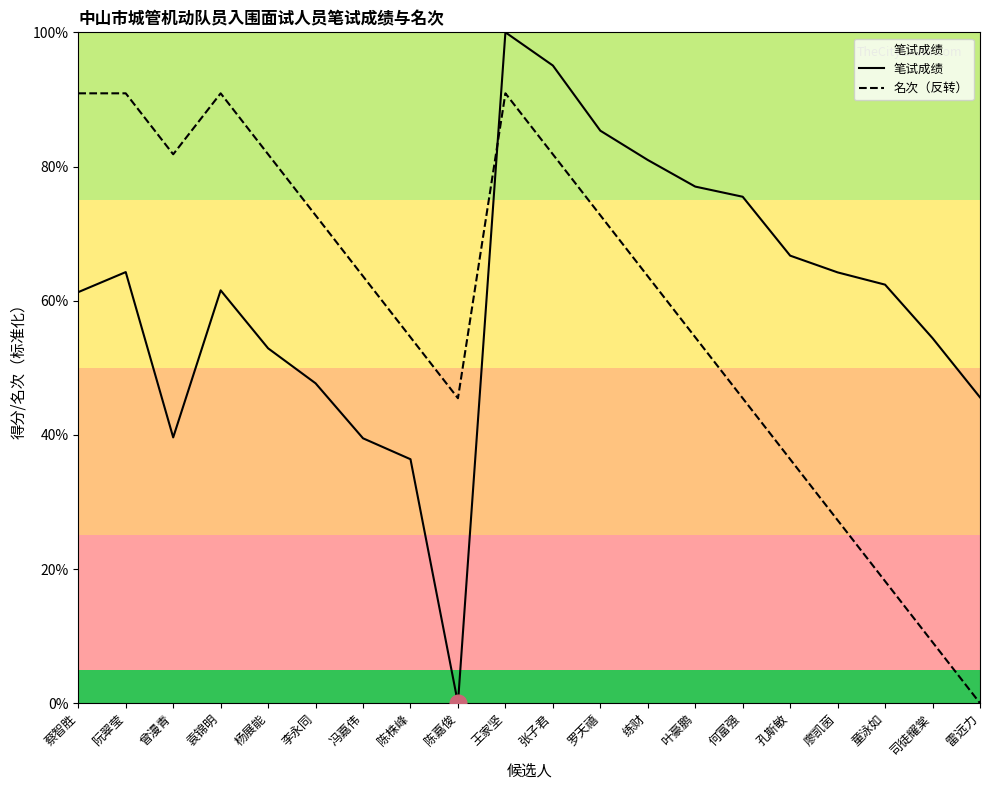

Reading left to right, extract all data points from this chart.

笔试成绩: 61.3	64.3	39.6	61.5	52.9	47.7	39.5	36.4	0.0	100.0	95.1	85.3	81.0	77.0	75.5	66.7	64.2	62.4	54.4	45.6
名次（反转）: 90.9	90.9	81.8	90.9	81.8	72.7	63.6	54.5	45.5	90.9	81.8	72.7	63.6	54.5	45.5	36.4	27.3	18.2	9.1	0.0